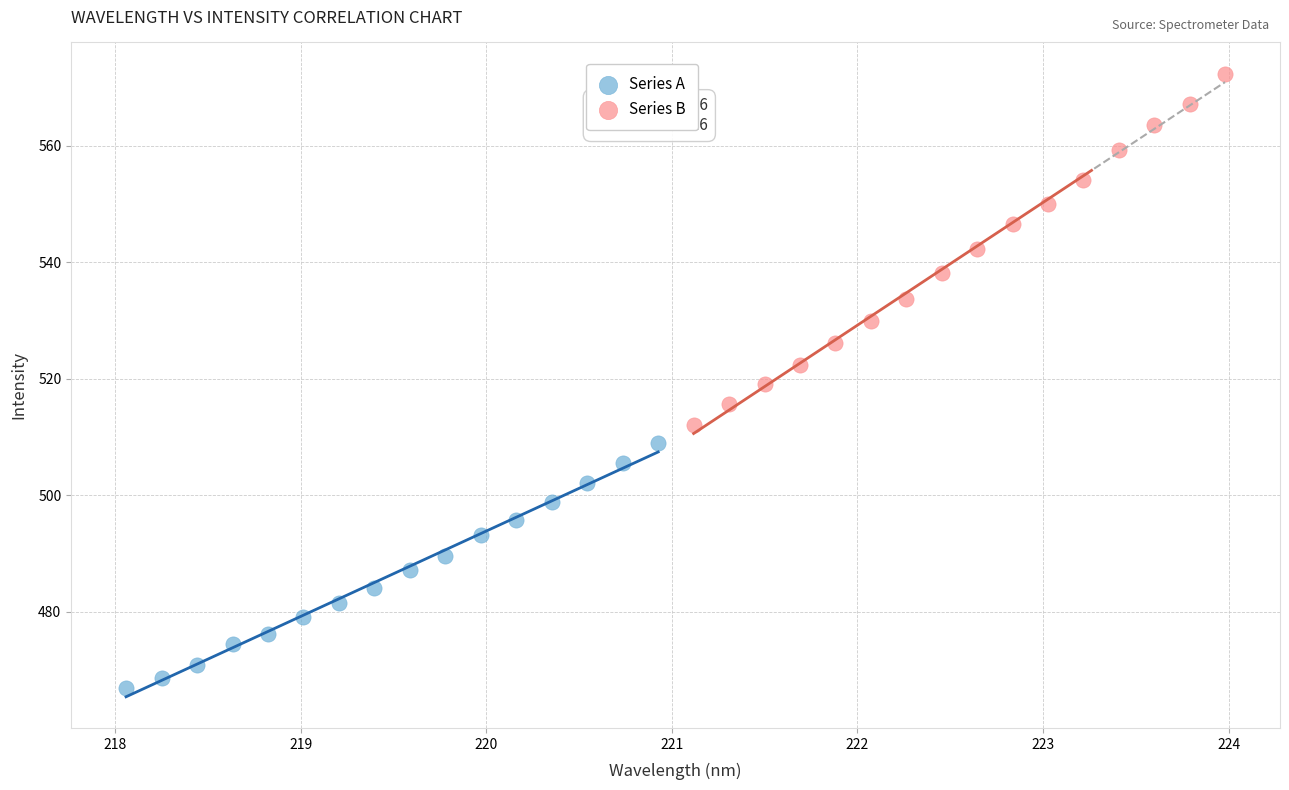

What are all the series names shown in the legend?

Series A, Series B